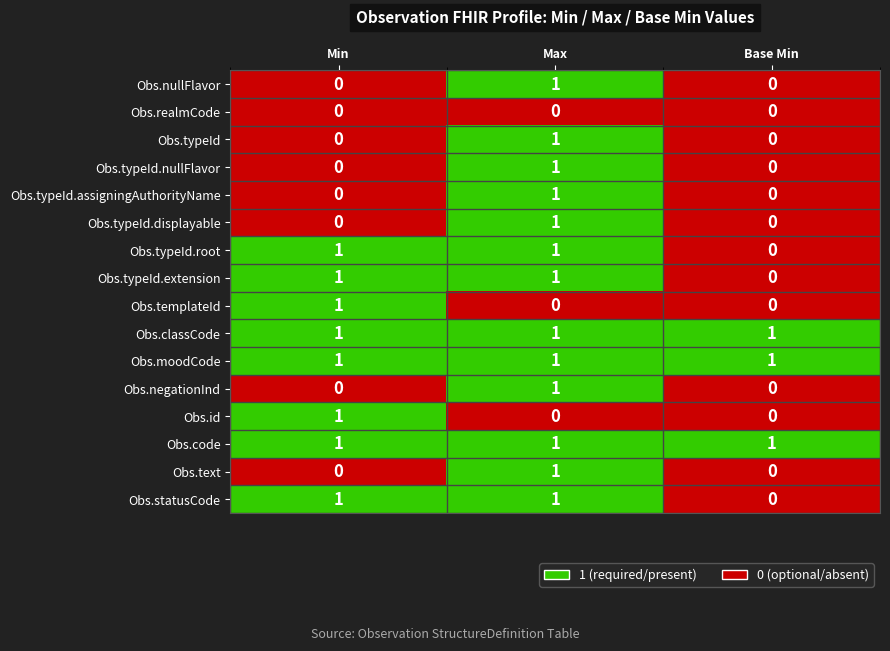

Is it true that Obs.nullFlavor equals 1 at Max?

True